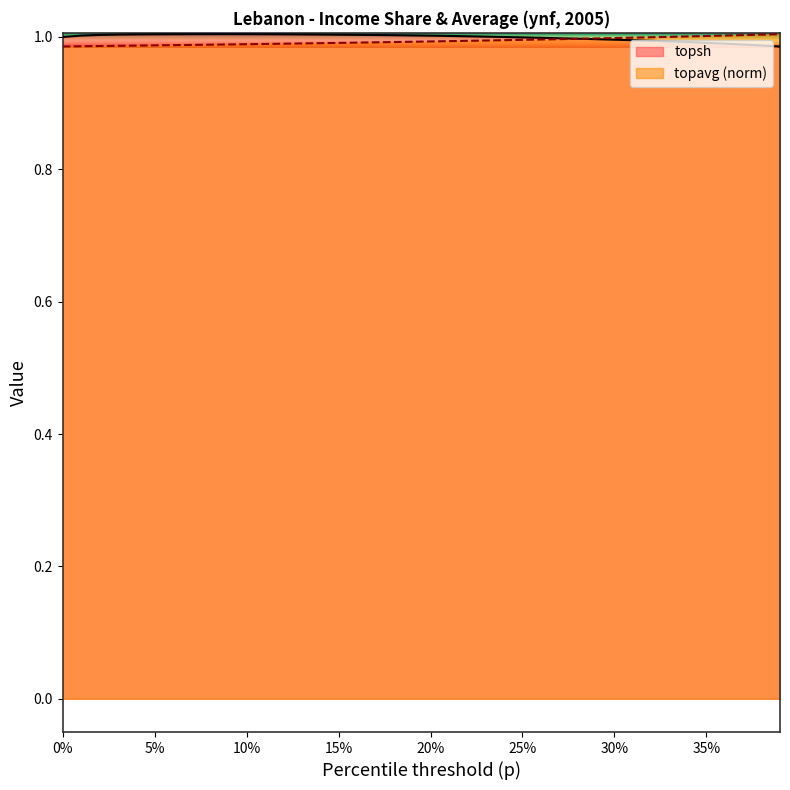

True or false: topavg has more than 2 interior local peaks.

False